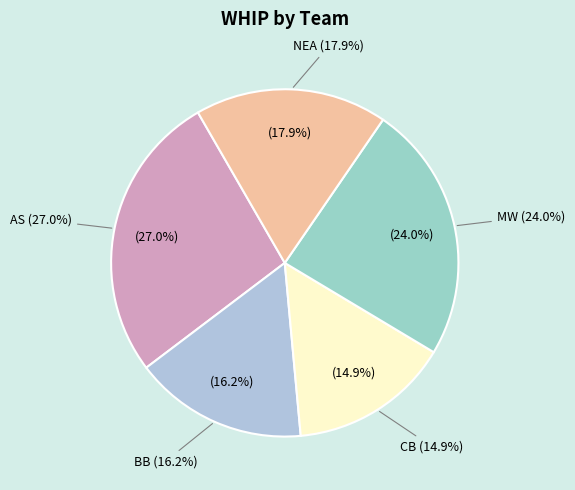

To the nearest percent, what is the average slice percentage?

20%